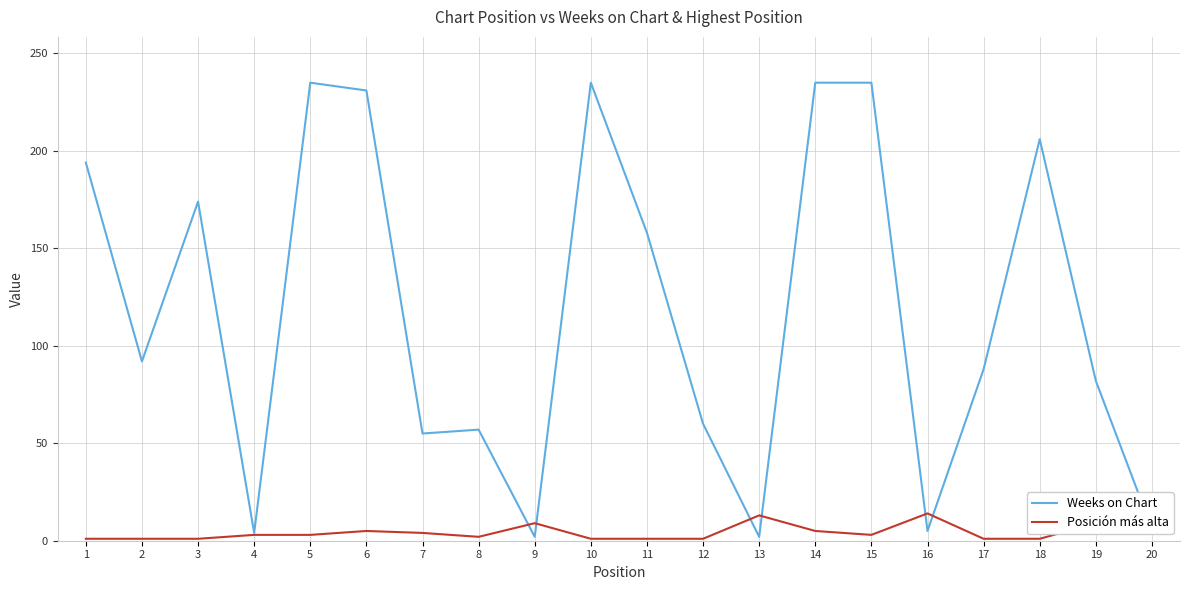

Is this an area chart (filled region under the line)?

No